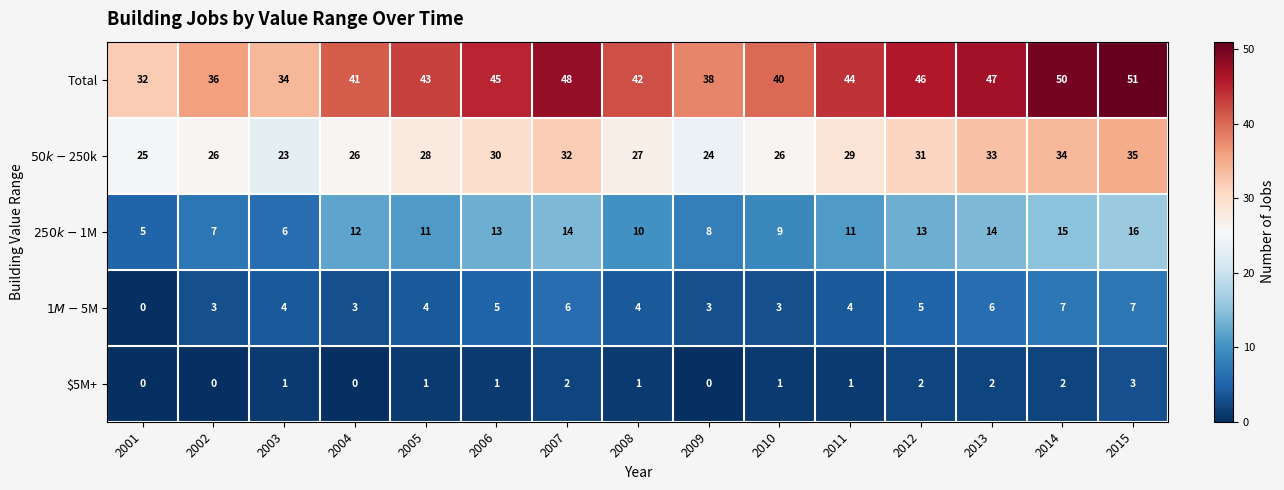

Rank the series at 2014 from highest to lowest value.

Total, $50k-$250k, $250k-$1M, $1M-$5M, $5M+